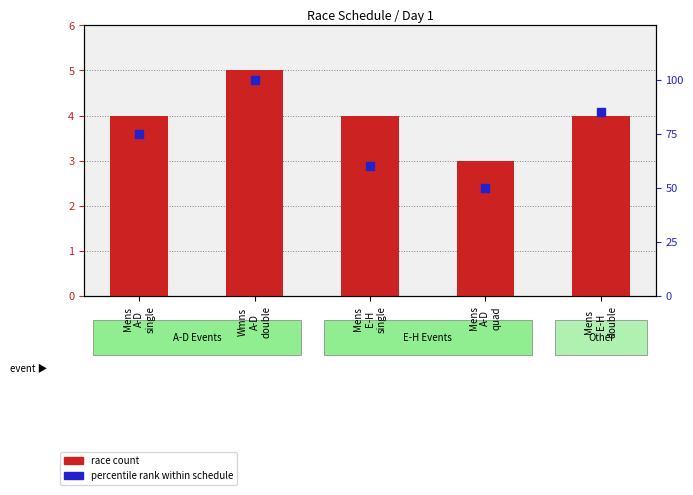

Which series contains the highest Y value?

percentile rank within schedule